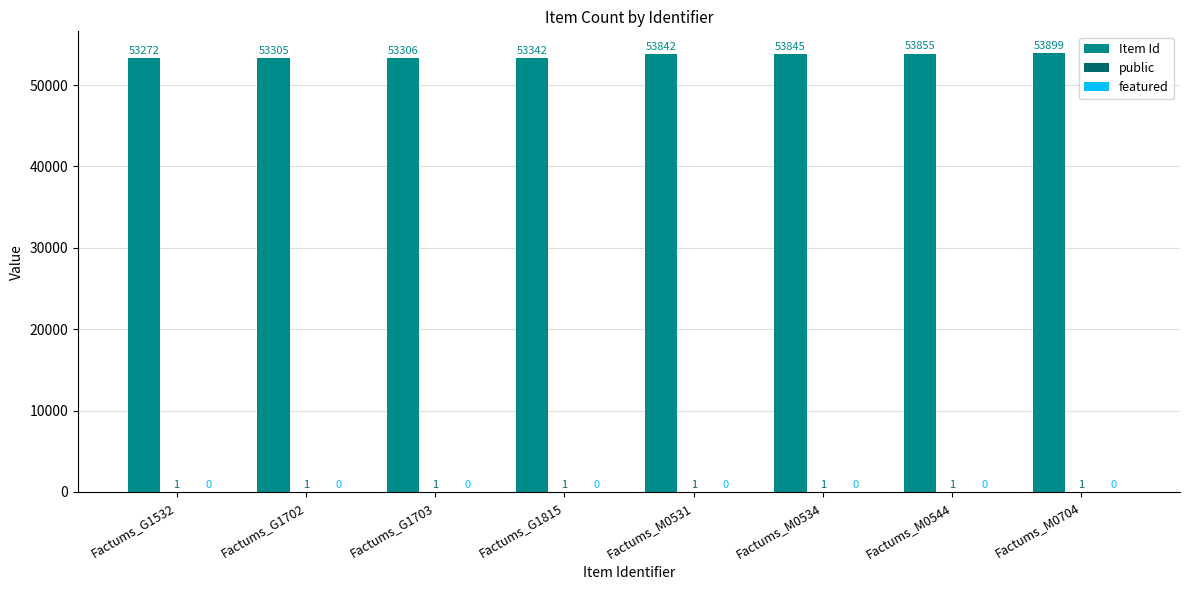

Between Factums_G1532 and Factums_G1703, which series saw the biggest shift?

Item Id